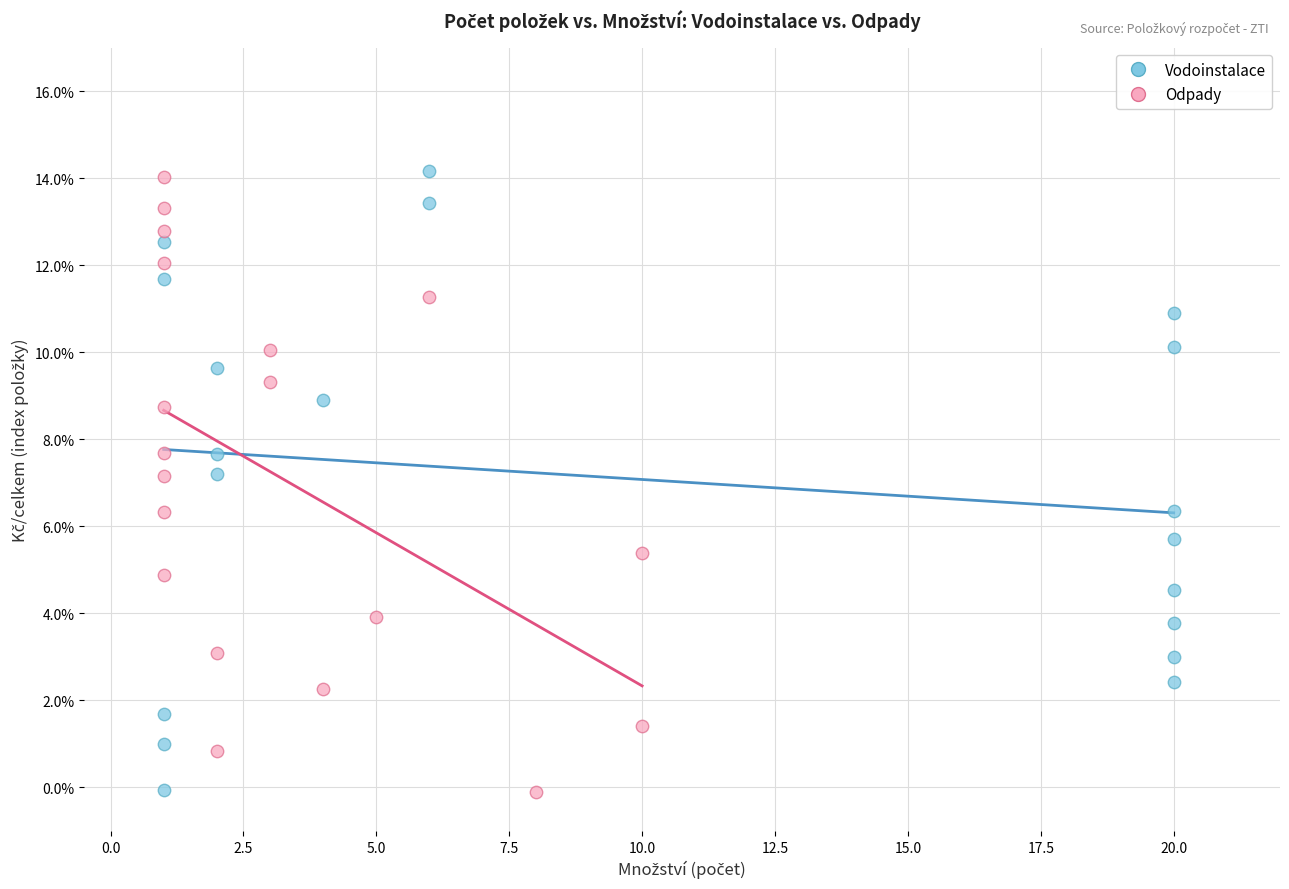

Which series has the largest Y range (max minus min)?

Vodoinstalace